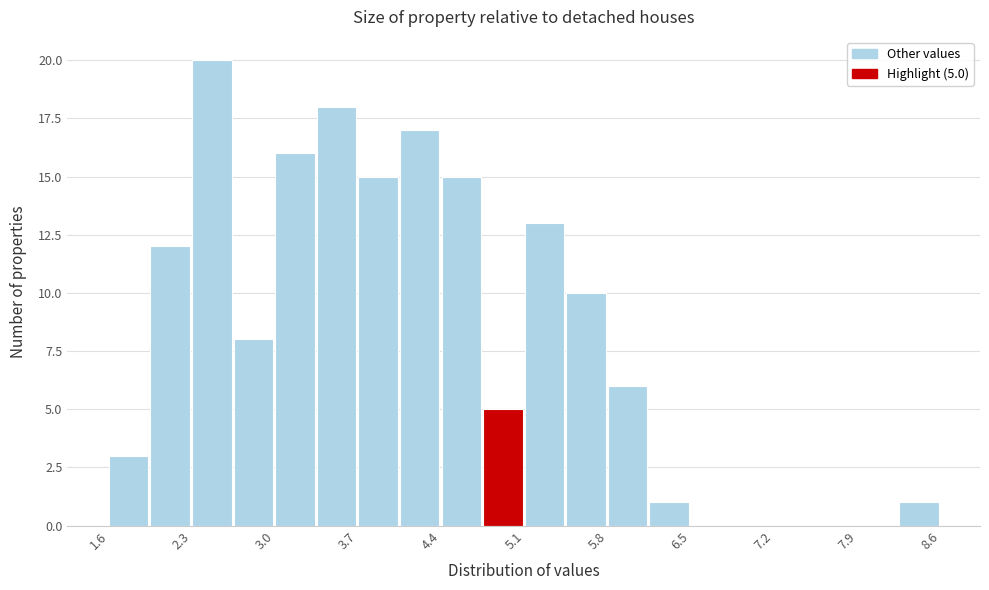

Around what value on the x-axis is the tallest bar? Give the approximate position of its centre, as read against the axis.

2.5